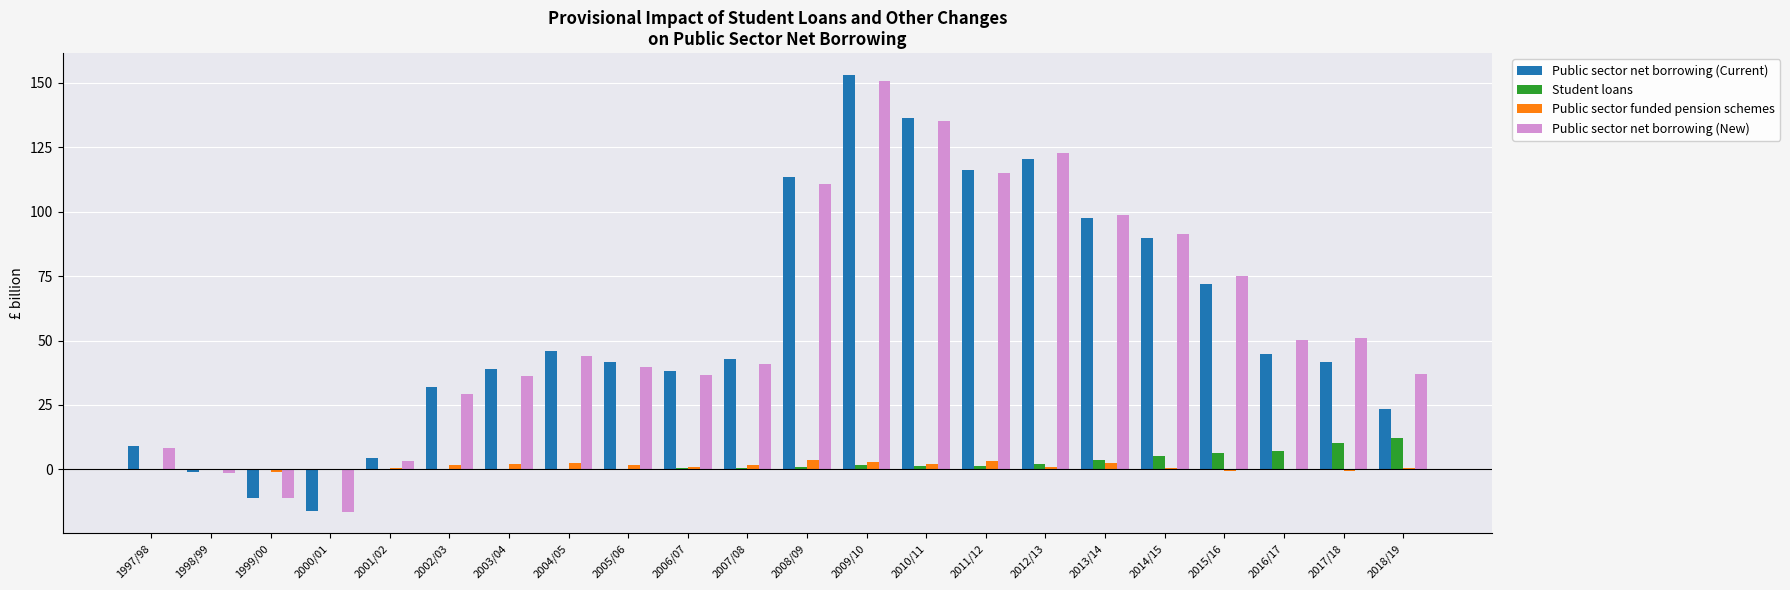

The Public sector net borrowing (New) series shows 33.7 at 2017/18. True or false?

False